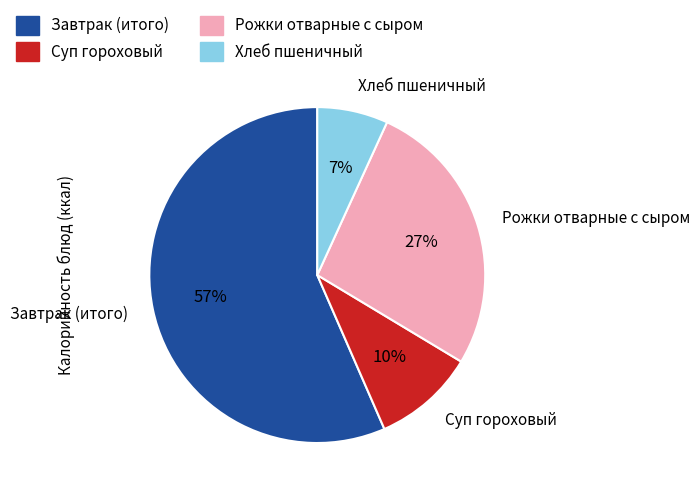

Does any single category account for the majority?

Yes